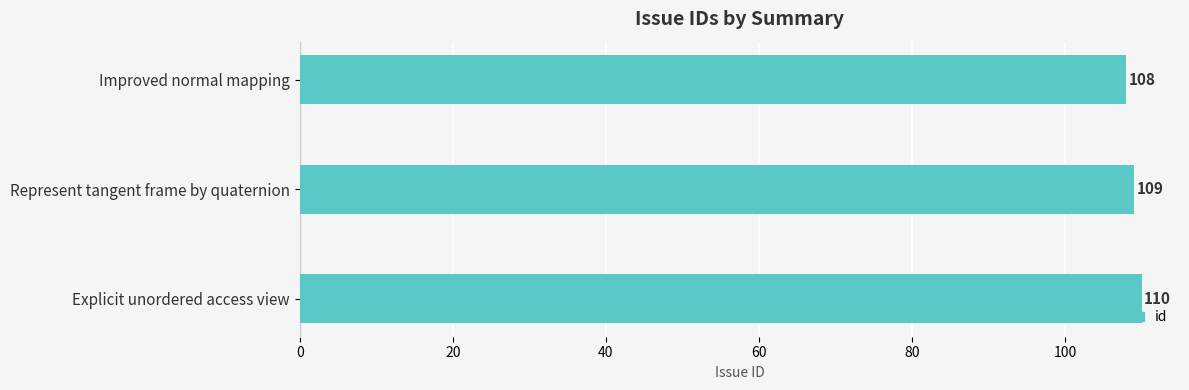

List the labels in order of value, smallest first.

Improved normal mapping, Represent tangent frame by quaternion, Explicit unordered access view